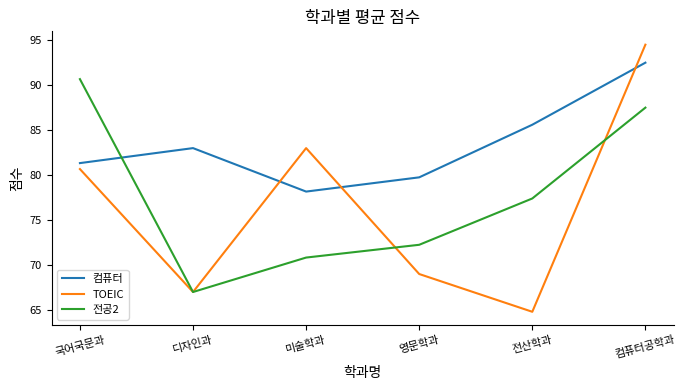

How many interior local valleys does the 전공2 series have?

1